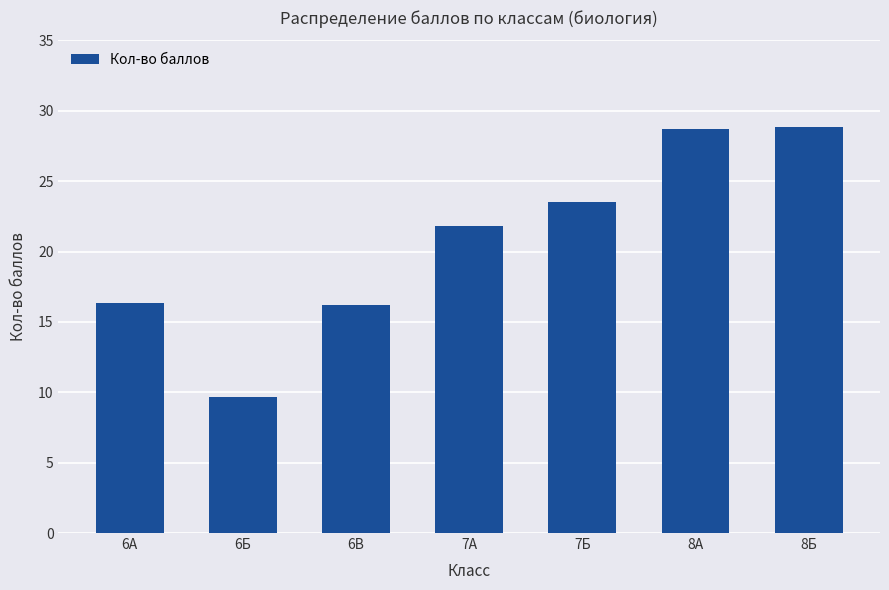

How many data points are above 21?

4